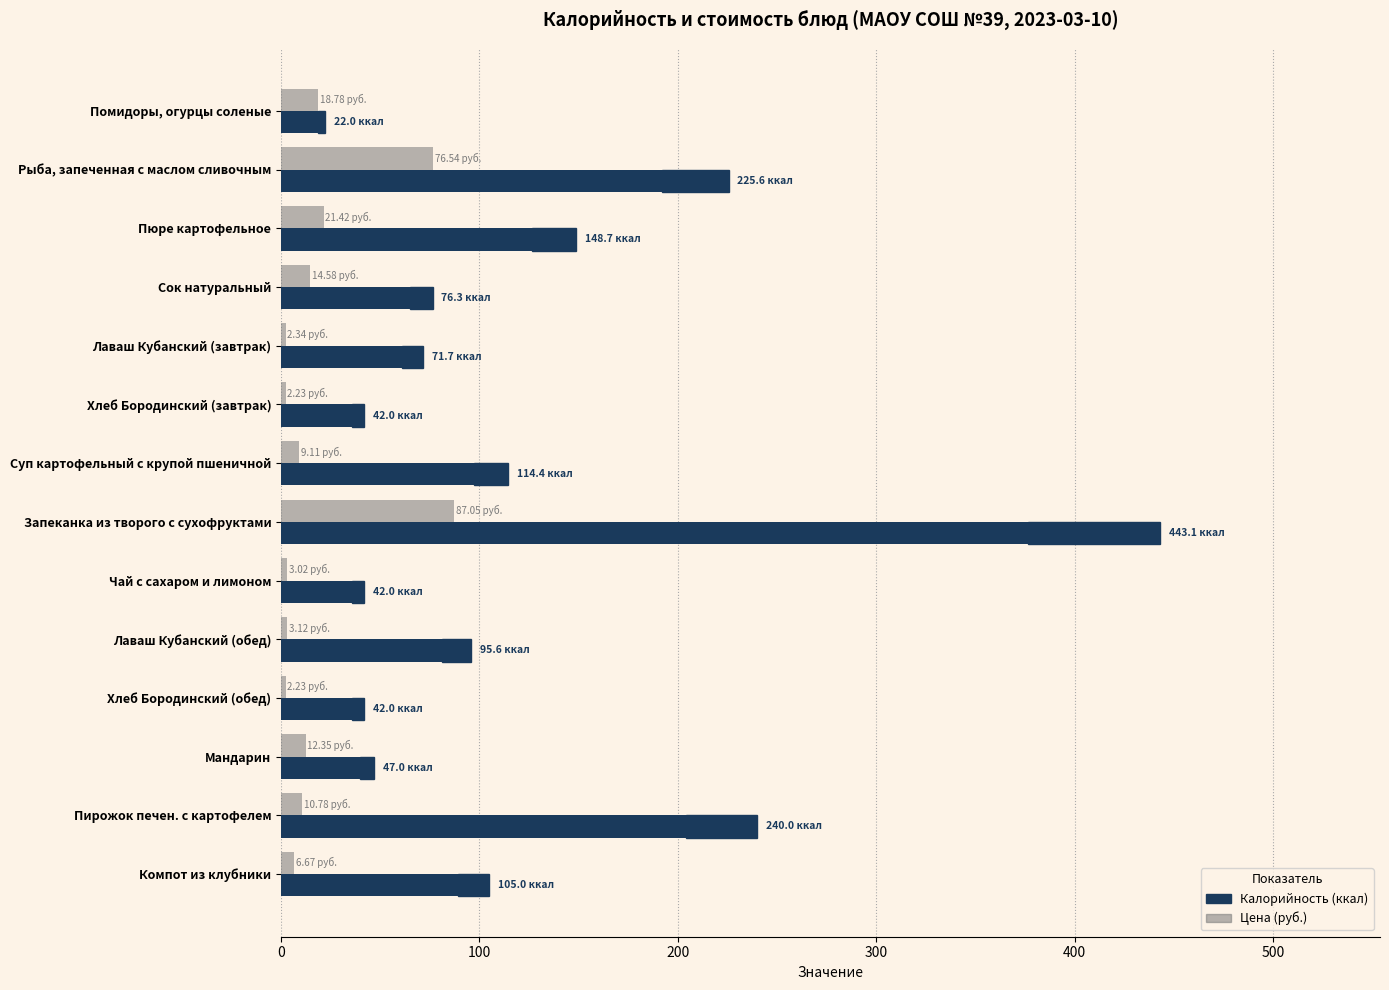

List the series in order of their peak value, lowest first.

Цена (руб.), Калорийность (ккал)